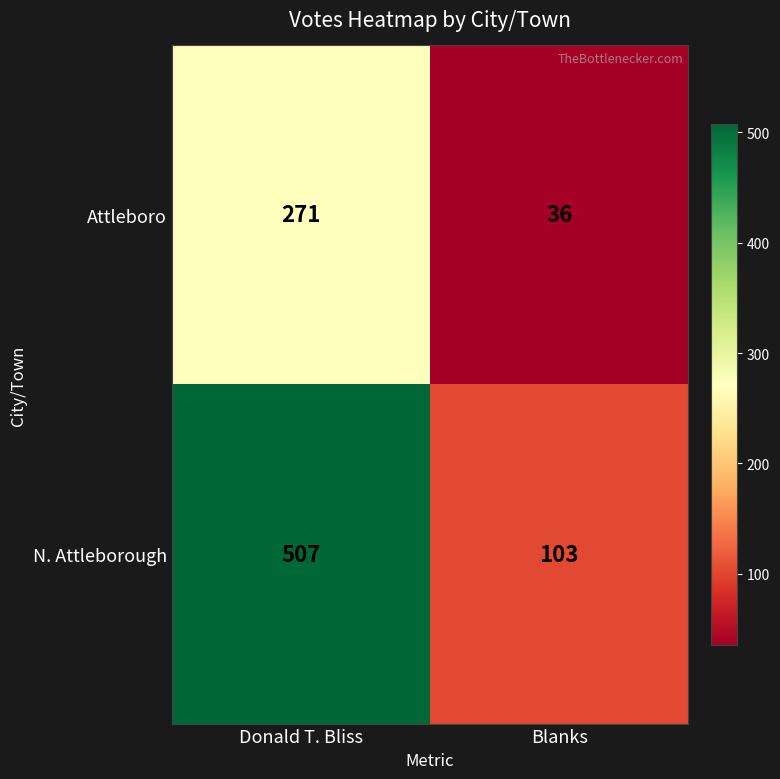

Where is Attleboro nearest to the value 153?

Blanks